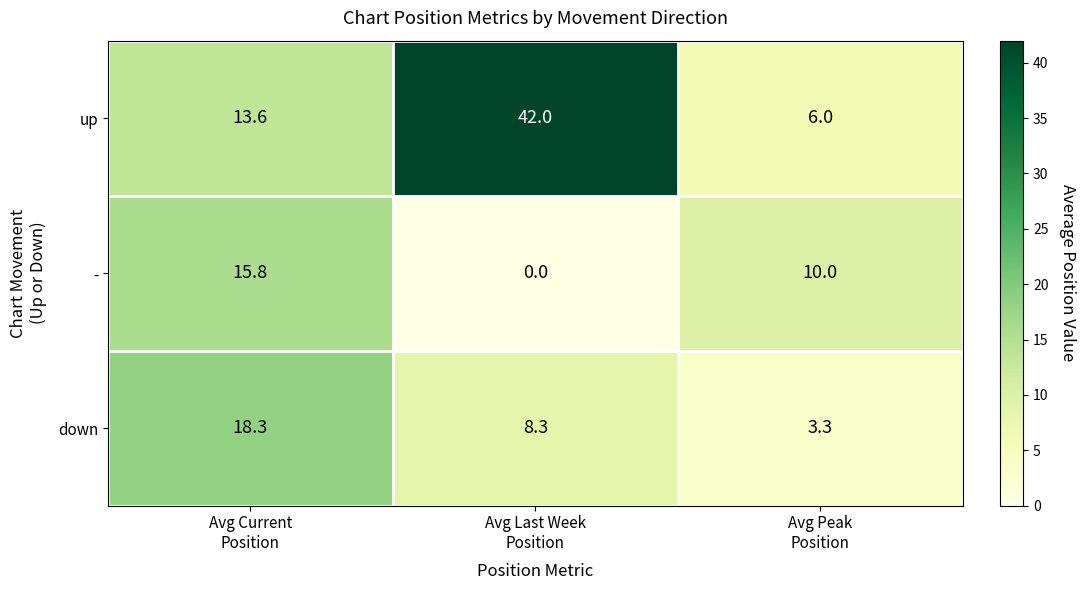

At Avg Current
Position, list the series in order from largest to smallest.

down, -, up